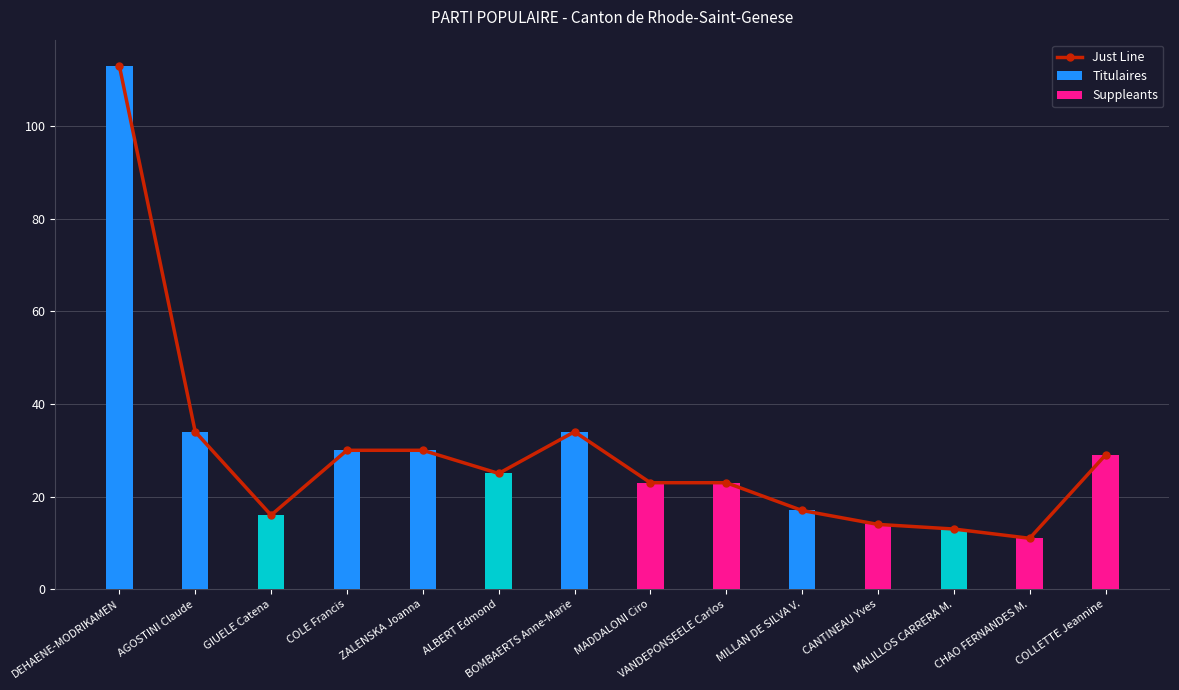

List the labels in order of value, largest first.

DEHAENE-MODRIKAMEN, AGOSTINI Claude, BOMBAERTS Anne-Marie, COLE Francis, ZALENSKA Joanna, ALBERT Edmond, MADDALONI Ciro, GIUELE Catena